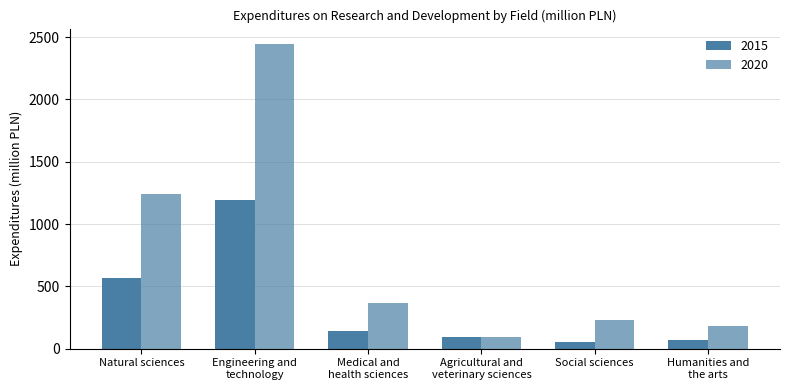

The 2015 series shows 68.7 at Humanities and
the arts. True or false?

True